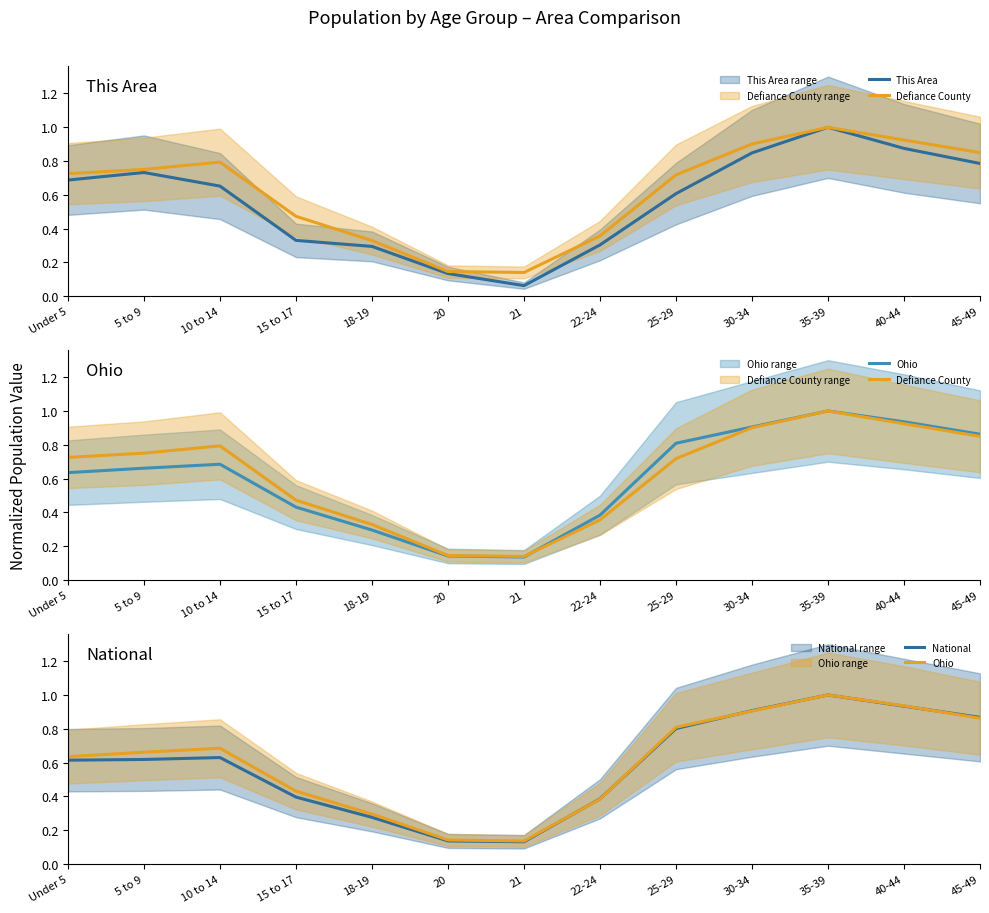

True or false: Ohio and This Area intersect in this chart.

True